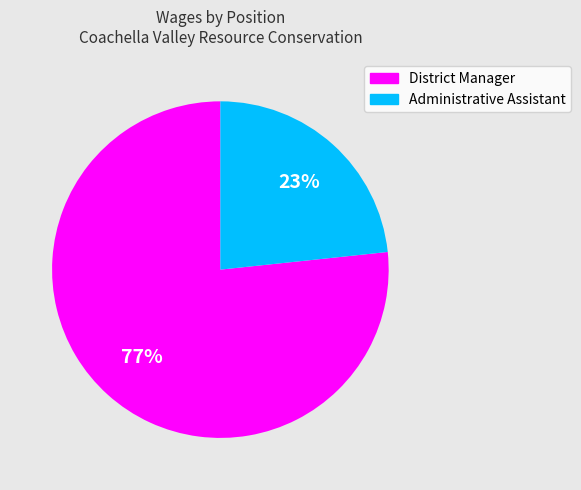

Rank the categories by value from highest to lowest.

District Manager, Administrative Assistant